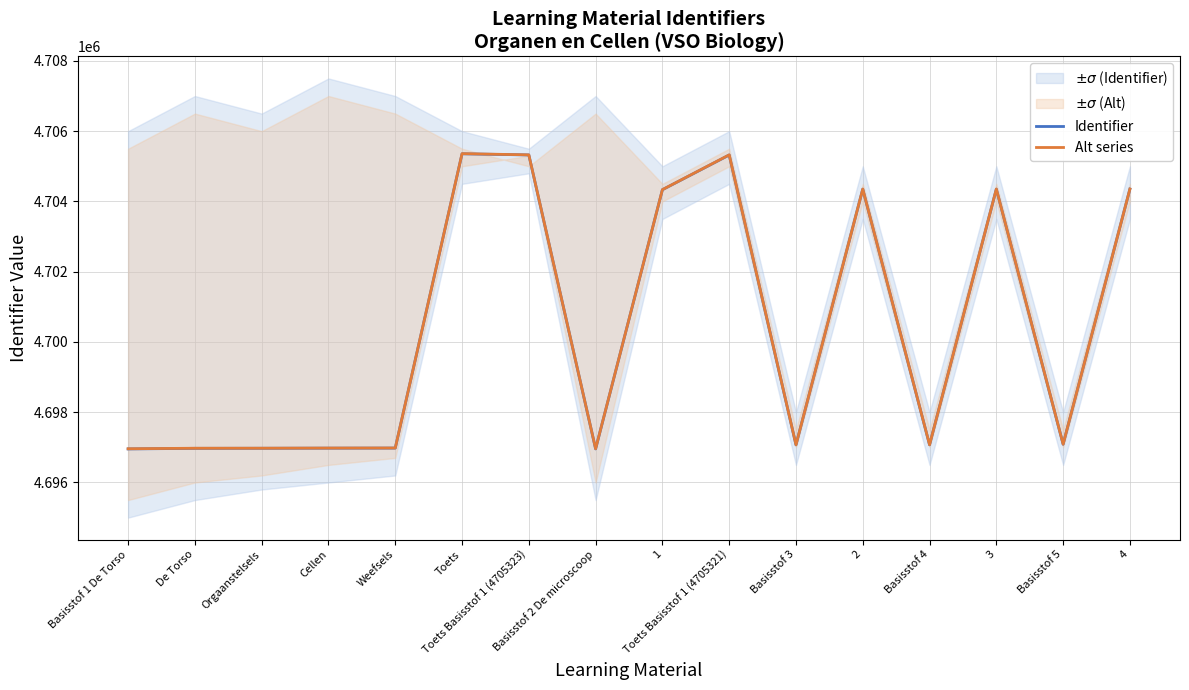

What is the value of the Identifier point at the 4th from the left?

4696977